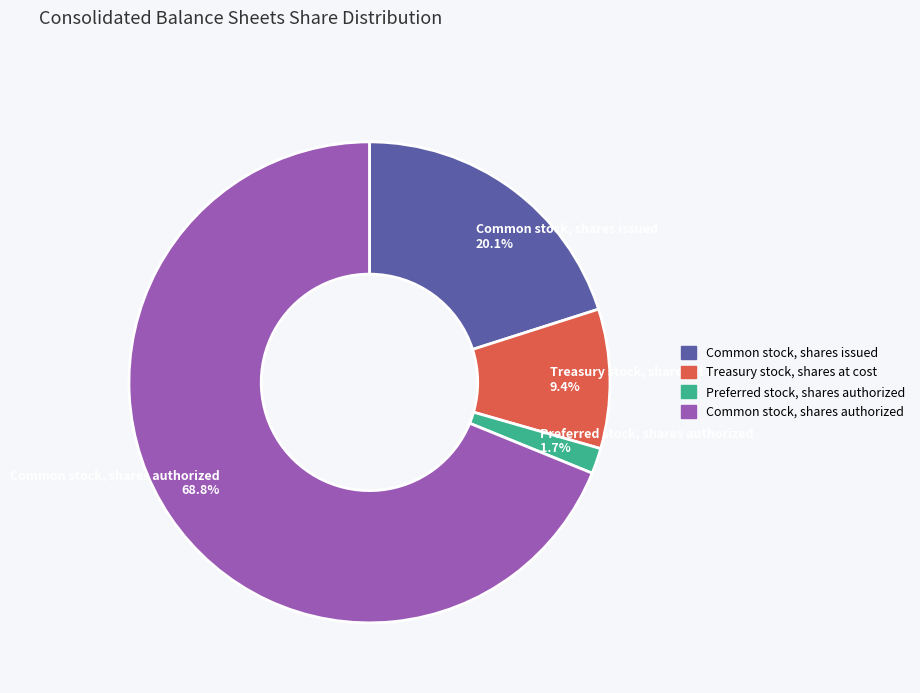

To the nearest percent, what is the difference between the largest and smallest slice percentages?

67%